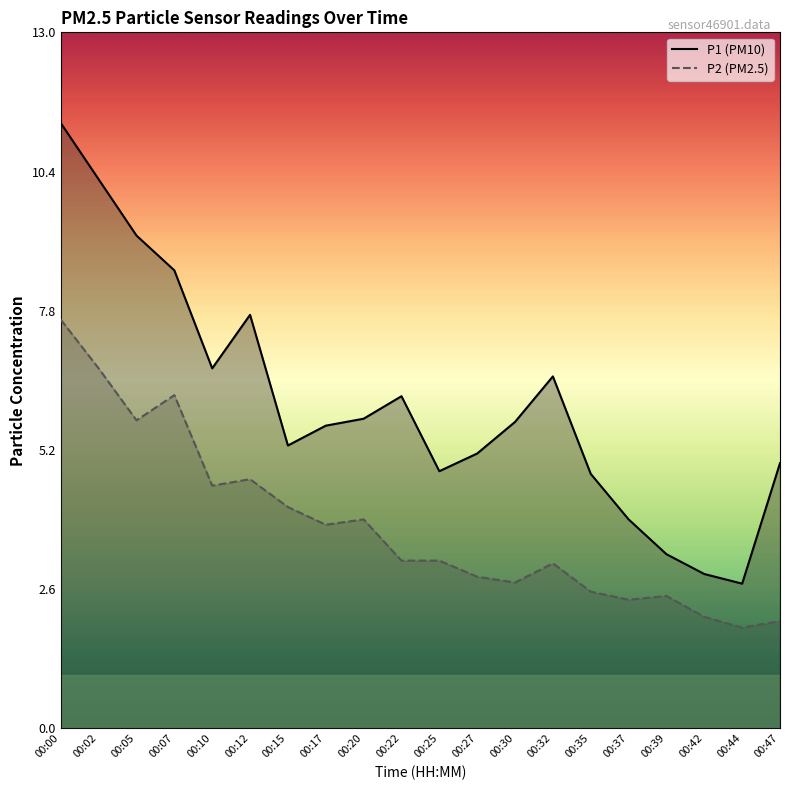

At how many categories does at least one series exceed 5?

13